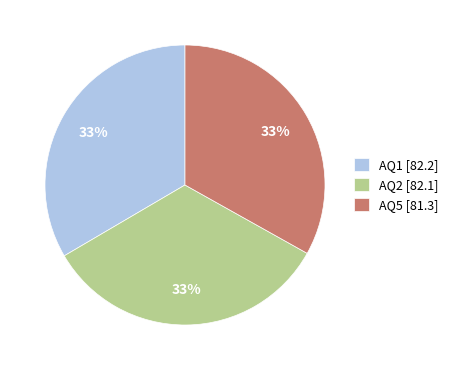

What percentage is the AQ5 [81.3] slice, to the nearest percent?

33%